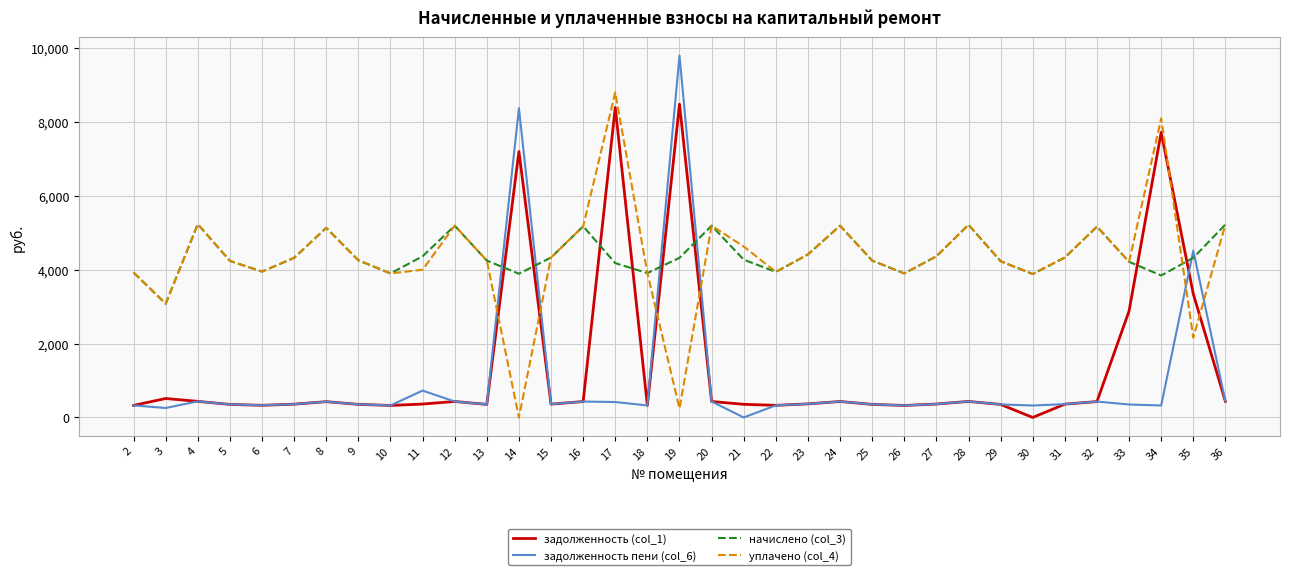

Is the value of задолженность пени (col_6) at 23 greater than the value of уплачено (col_4) at 21?

No